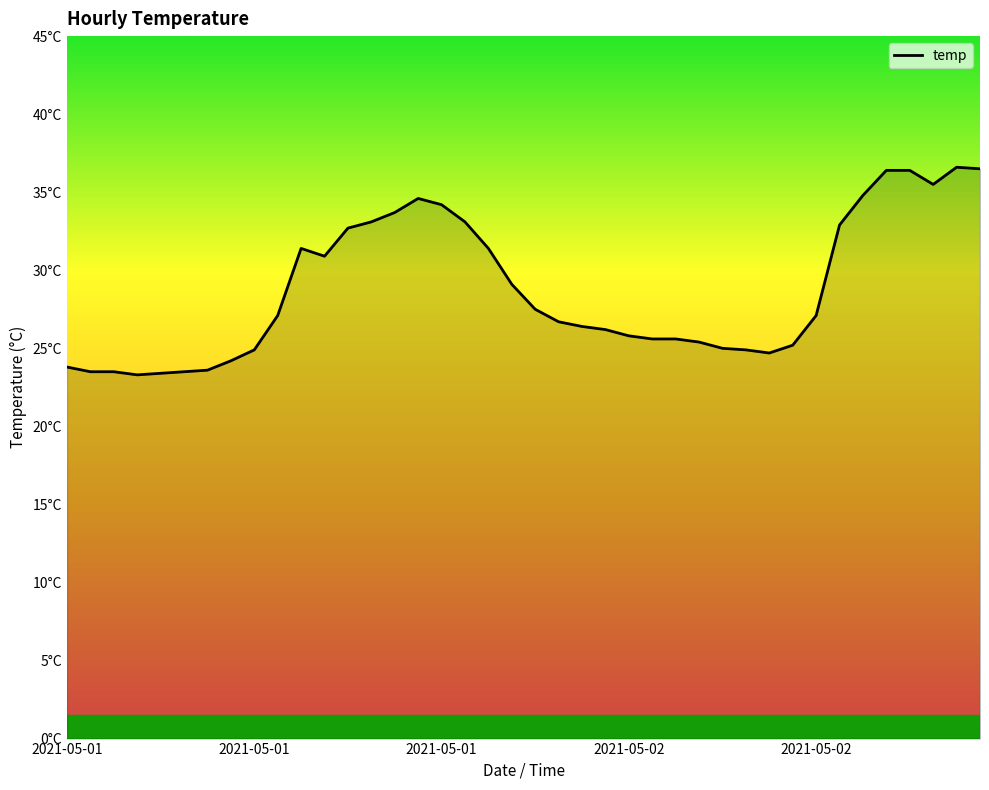

Is this an area chart (filled region under the line)?

Yes